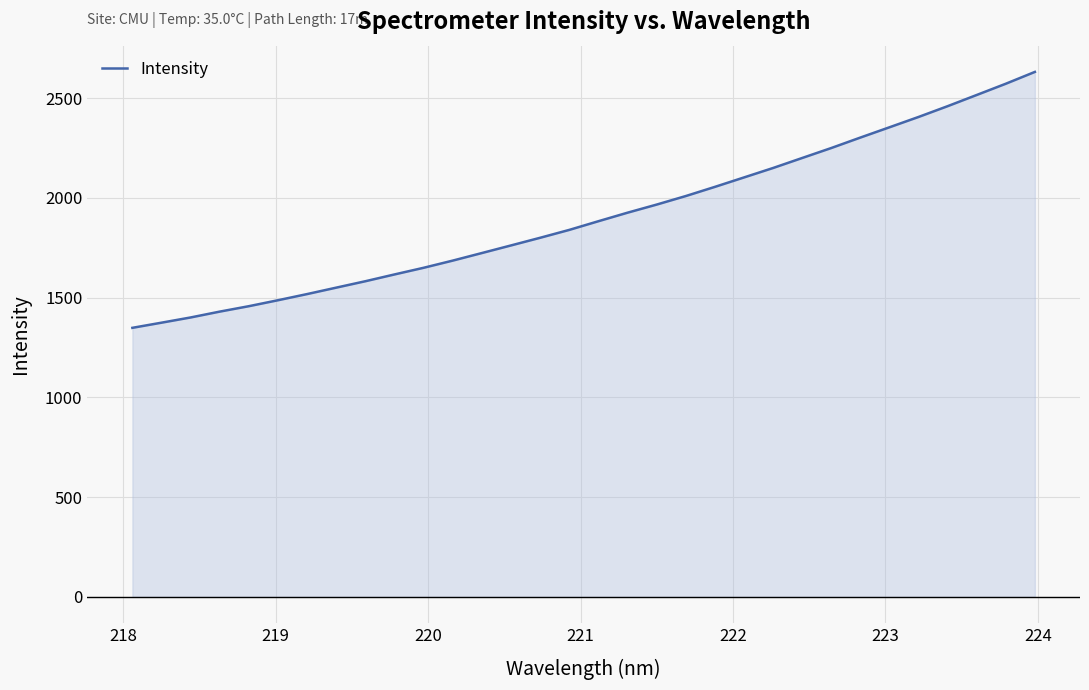

Count the number of categories in the chart.

32